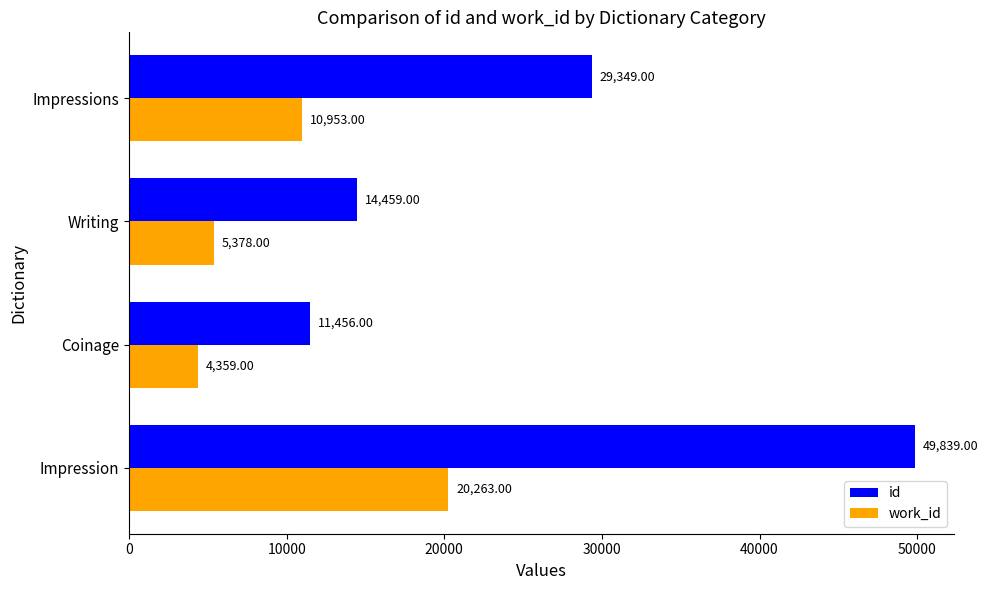

Which series has the largest total across all categories?

id